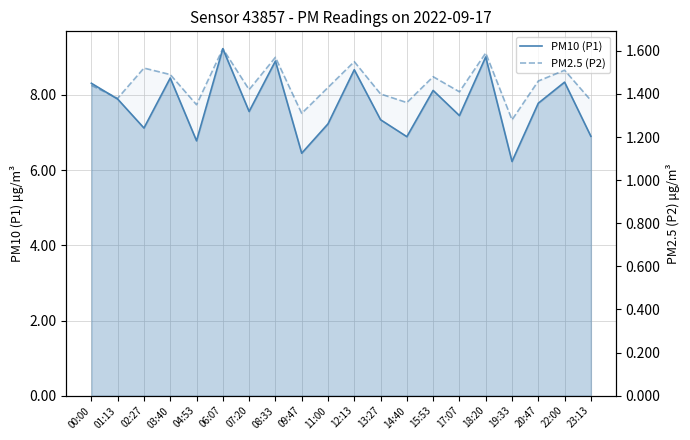

Reading left to right, what are all the values shown in this chart?

PM10 (P1): 00:00=8.3	01:13=7.9	02:27=7.1	03:40=8.4	04:53=6.8	06:07=9.2	07:20=7.6	08:33=8.9	09:47=6.5	11:00=7.2	12:13=8.7	13:27=7.3	14:40=6.9	15:53=8.1	17:07=7.5	18:20=9.0	19:33=6.2	20:47=7.8	22:00=8.3	23:13=6.9
PM2.5 (P2): 00:00=1.4	01:13=1.4	02:27=1.5	03:40=1.5	04:53=1.4	06:07=1.6	07:20=1.4	08:33=1.6	09:47=1.3	11:00=1.4	12:13=1.6	13:27=1.4	14:40=1.4	15:53=1.5	17:07=1.4	18:20=1.6	19:33=1.3	20:47=1.5	22:00=1.5	23:13=1.4